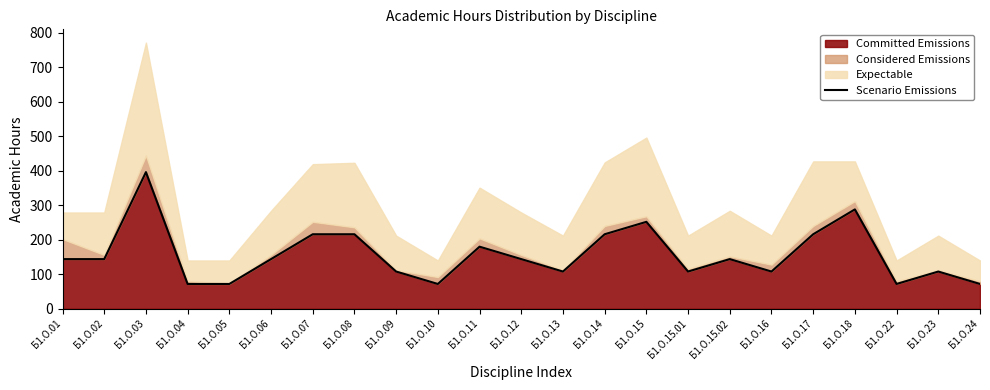

Reading right to left, list all the values displayed in this chart.

72	108	72	288	216	108	144	108	252	216	108	144	180	72	108	216	216	144	72	72	396	144	144